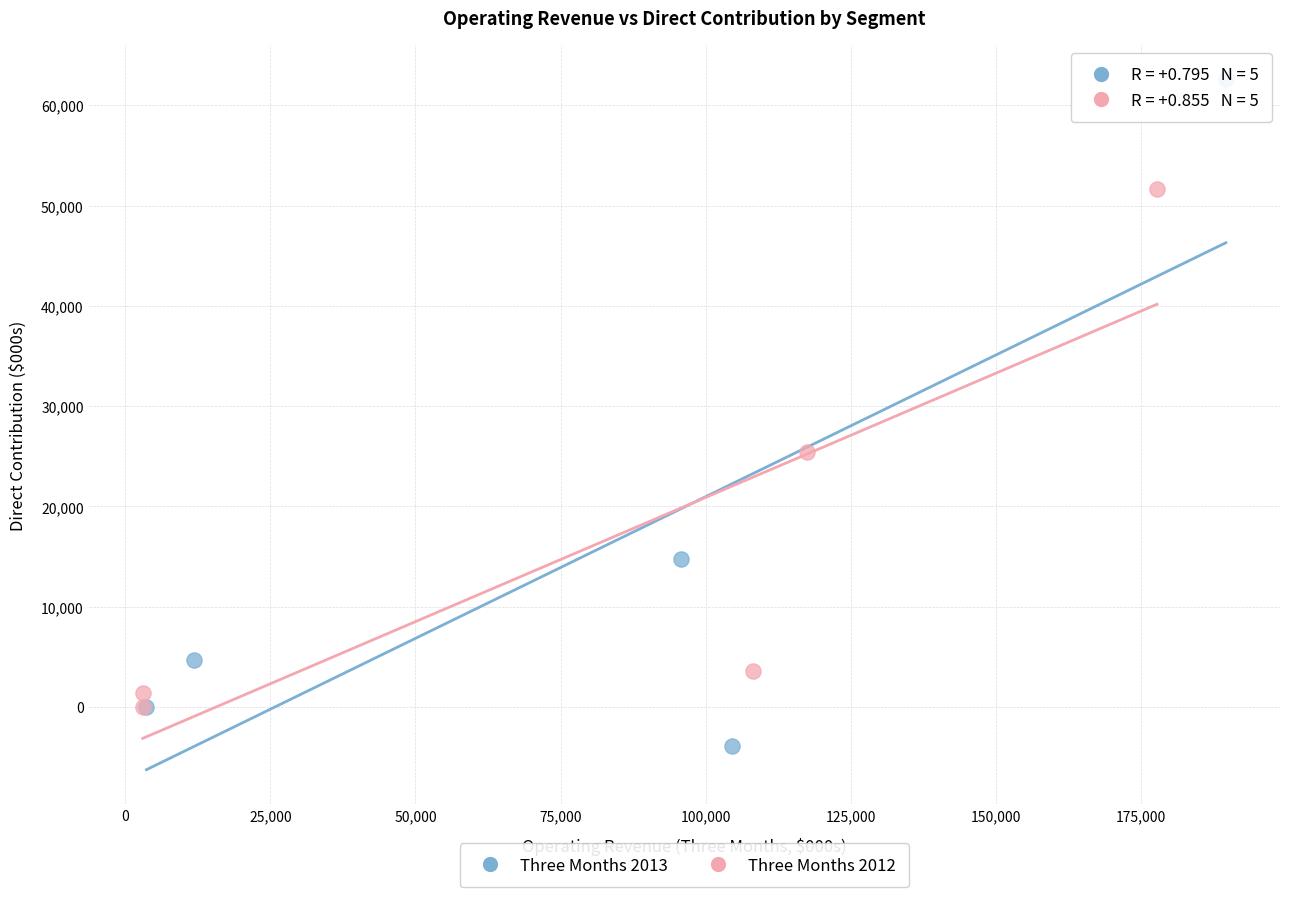

Which series has the largest Y range (max minus min)?

Three Months 2013